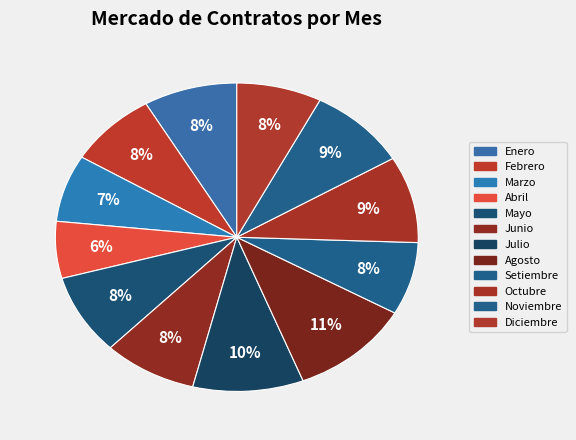

Do Enero and Agosto together represent more than half of the pie?

No